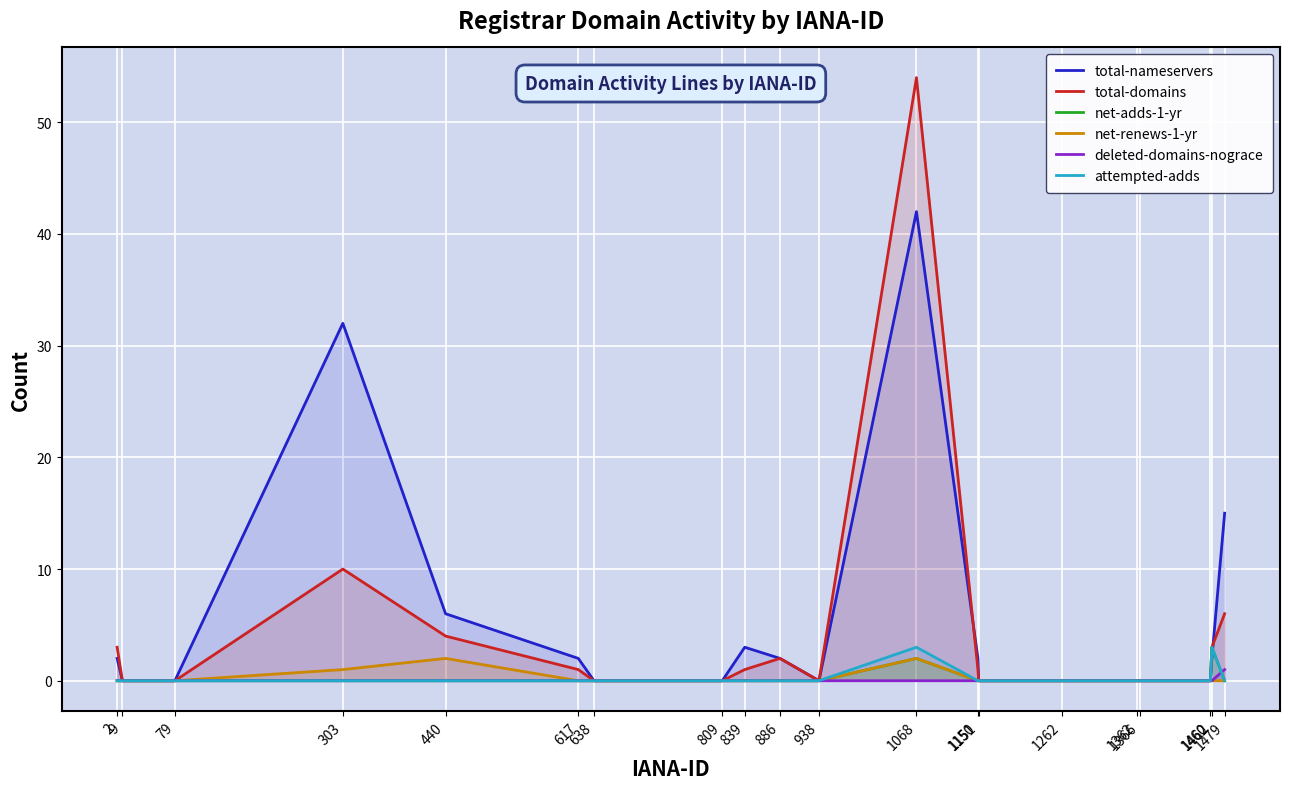

Between 2 and 1460, which series saw the biggest shift?

total-domains